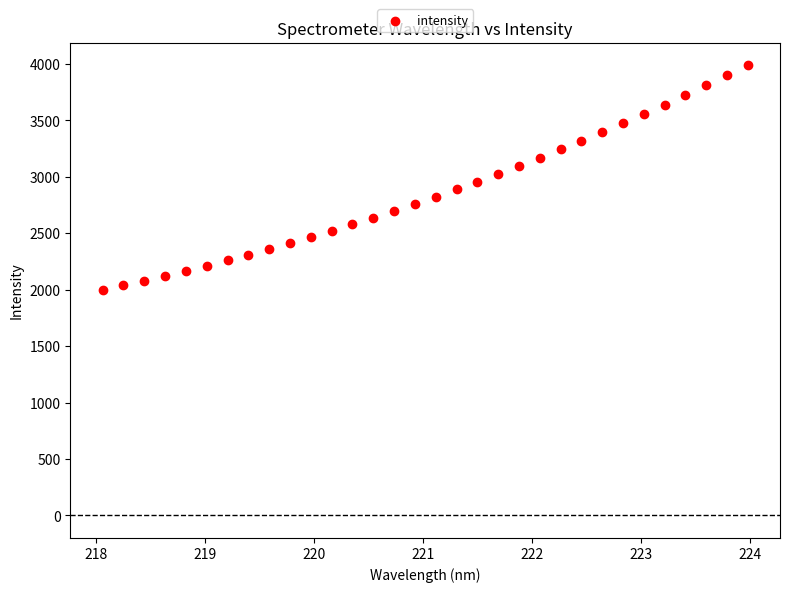

What is the range of Y values (max minus min)?

1988.2